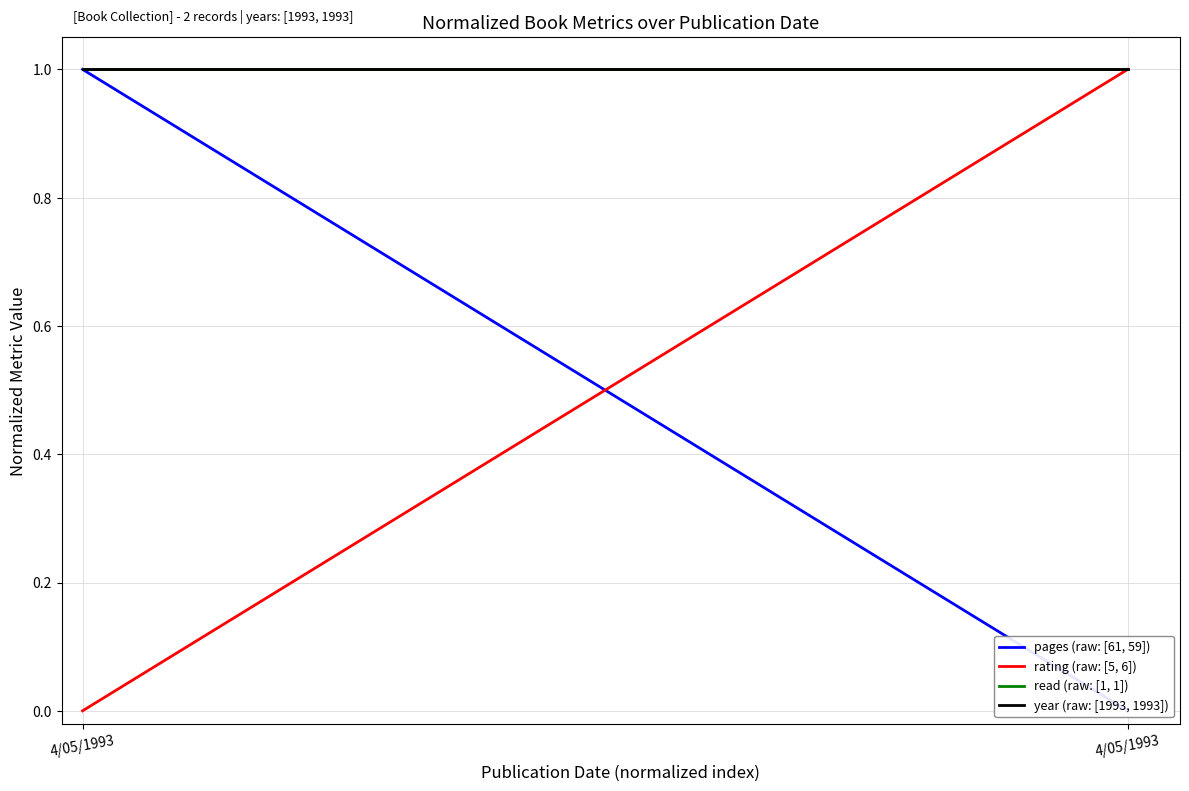

True or false: year (raw: [1993, 1993]) has a value of 1 at 4/05/1993.

True